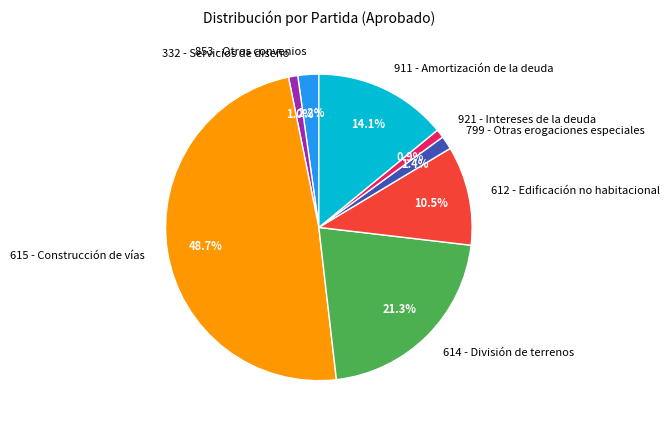

Does 853 - Otros convenios represent more than half of the total?

No